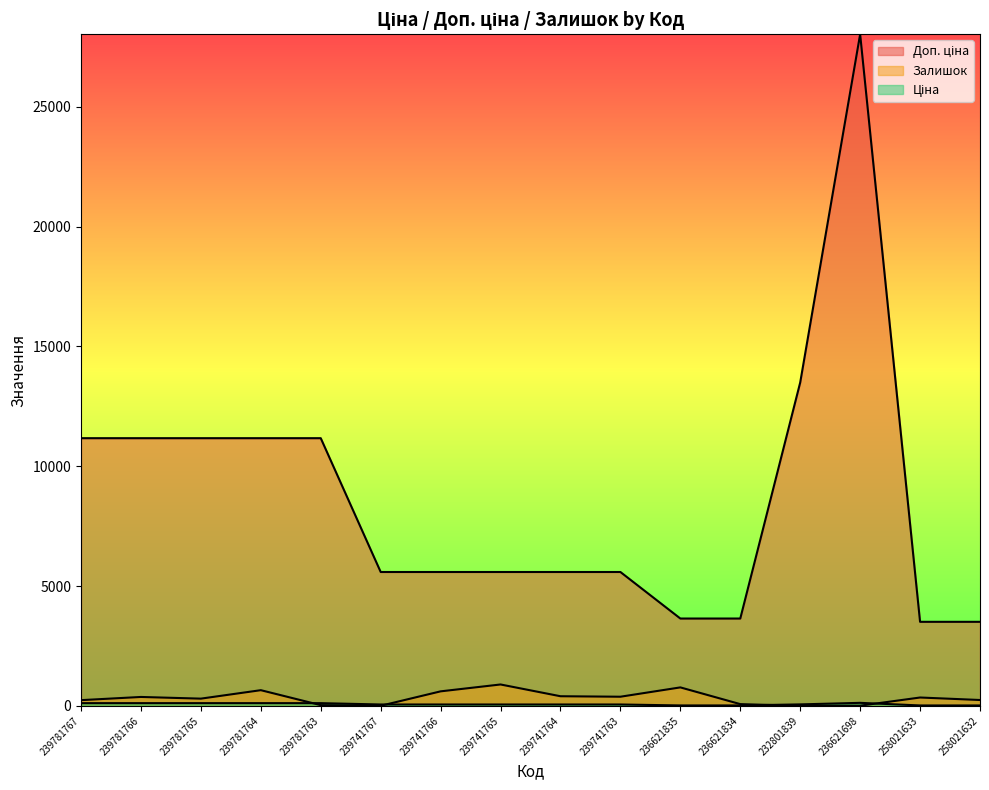

How many series are shown in this chart?

3